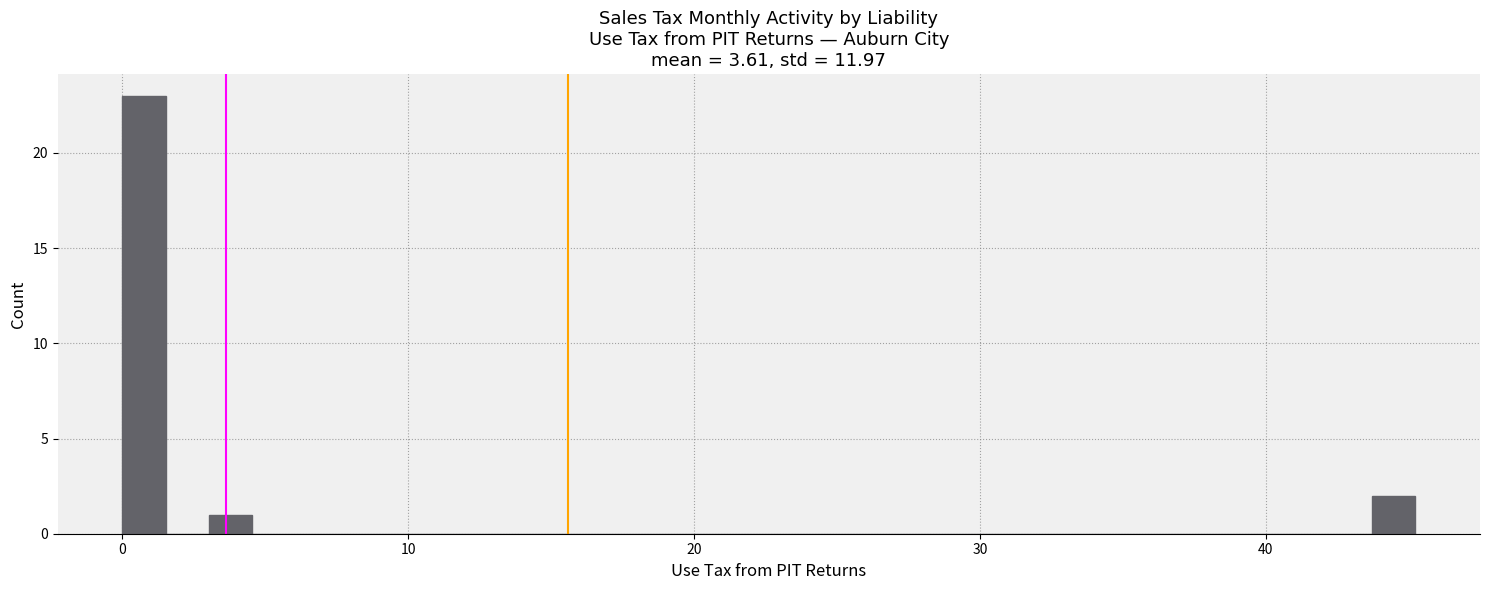

Read against the x-axis, roughly where is the centre of the tallest bar?

1